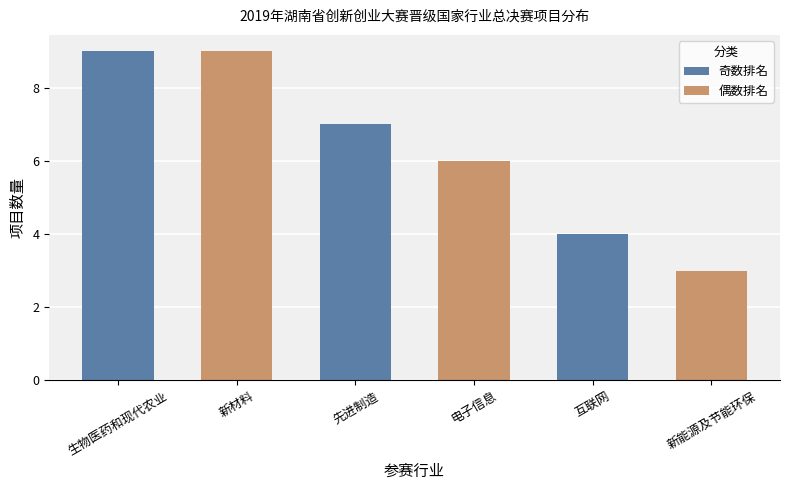

The value at 生物医药和现代农业 is 15. True or false?

False